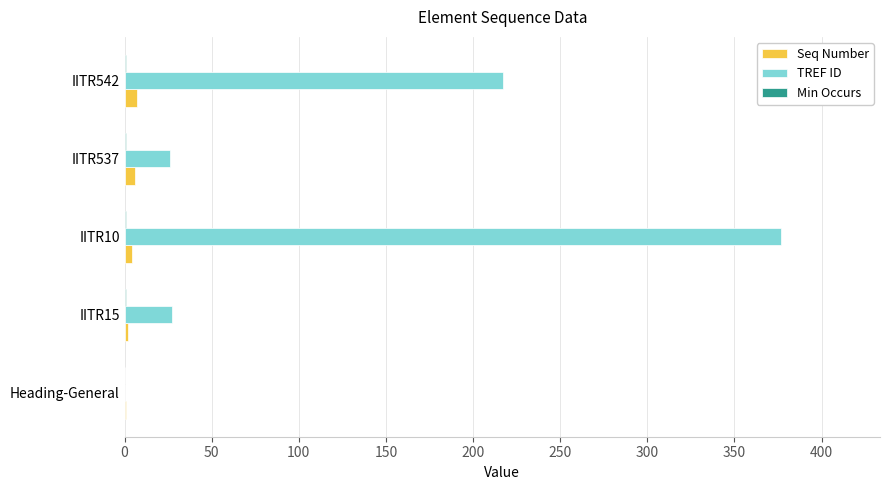

What is the maximum value shown in the chart?

377